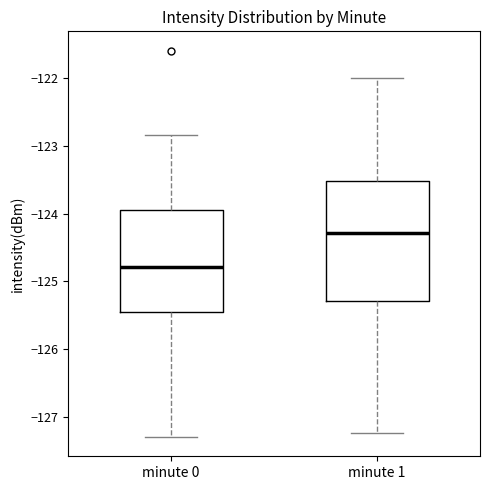

Reading left to right, read every box against the y-axis: the position of its median line, the range the box covers, and the ends of its whiskers. The values are not printed on the chart, so give them approximately, as read against the axis.

minute 0: median -124.8, box -125.5 to -123.9, whiskers -127.3 to -122.8
minute 1: median -124.3, box -125.3 to -123.5, whiskers -127.2 to -122.0